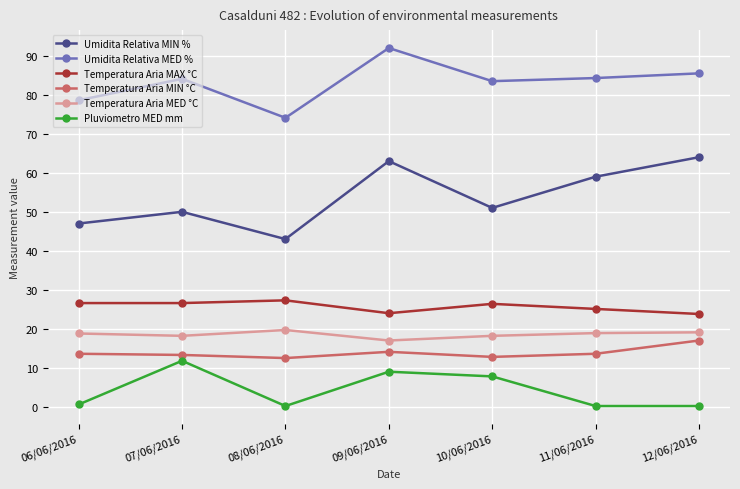

What is the label of the 7th point from the left?

12/06/2016